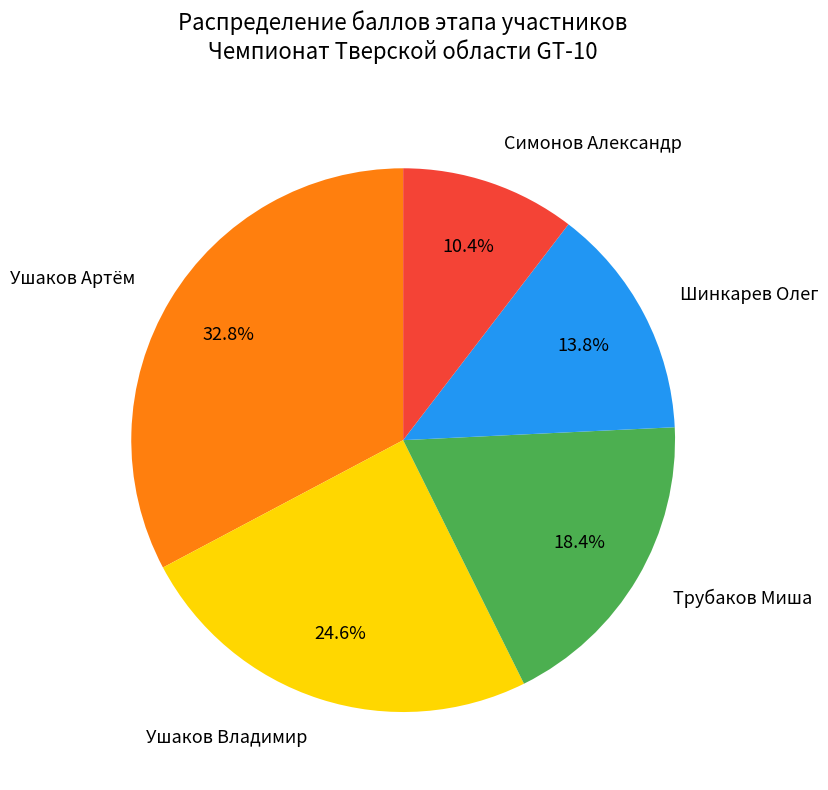

Is there a majority slice in this chart?

No